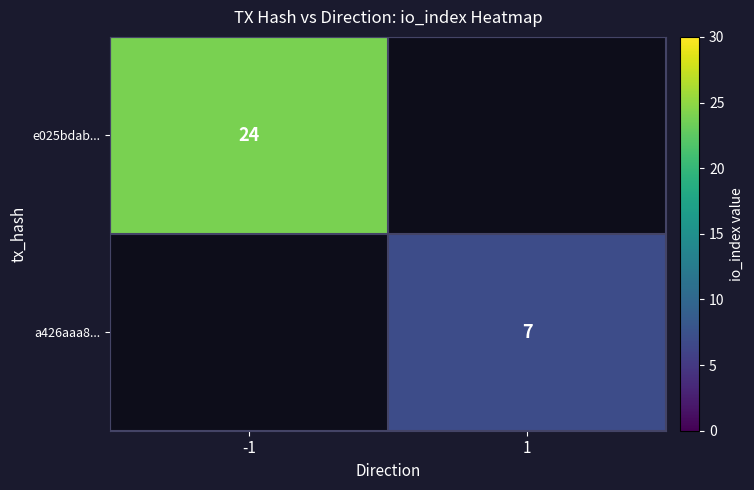

Where is e025bdab... nearest to the value 24?

-1